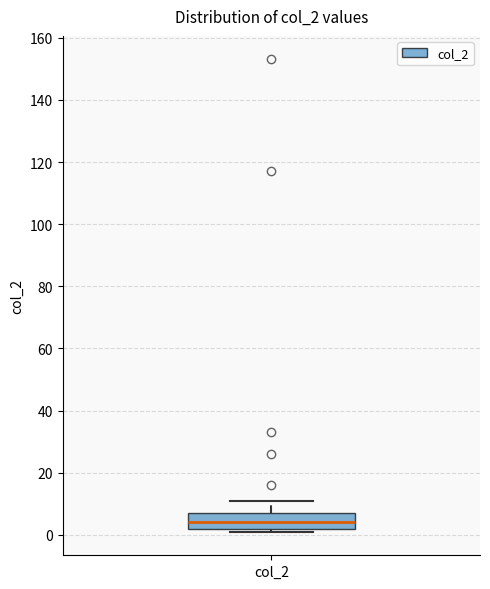

Transcribe this box plot: give where the median line is, the range the box spans, and where the two whiskers end, as read against the y-axis. The values are not printed on the chart, so give them approximately, as read against the axis.

median 4, box 2 to 8, whiskers 2 (just below the box's lower edge) to 12